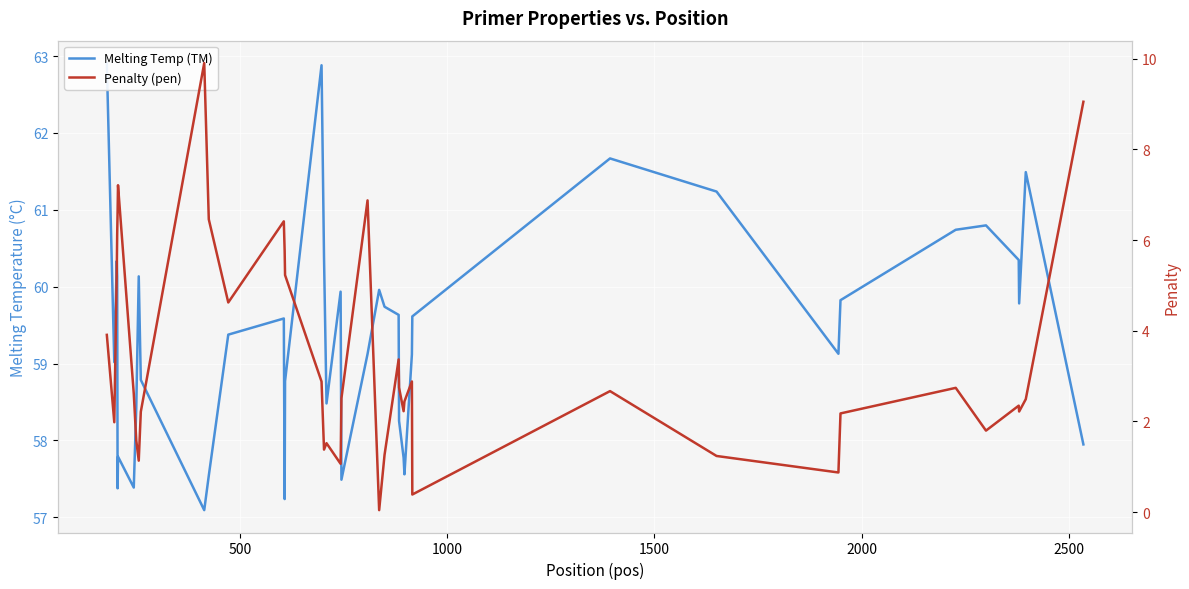

How many distinct data groups are displayed?

2